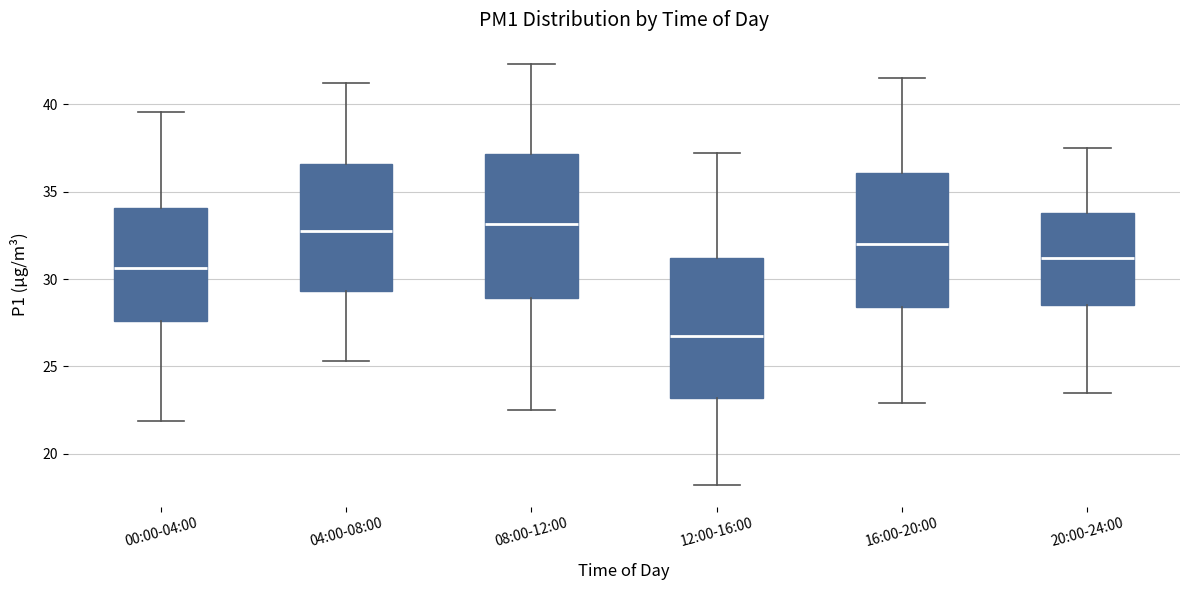

Reading left to right, transcribe this box plot: for each box, give where its median line is, the range the box spans, and where its two whiskers end, as read against the y-axis. The values are not printed on the chart, so give them approximately, as read against the axis.

00:00-04:00: median 30.5, box 27.5 to 34.0, whiskers 22.0 to 39.5
04:00-08:00: median 33.0, box 29.5 to 36.5, whiskers 25.5 to 41.0
08:00-12:00: median 33.0, box 29.0 to 37.0, whiskers 22.5 to 42.5
12:00-16:00: median 27.0, box 23.0 to 31.0, whiskers 18.0 to 37.0
16:00-20:00: median 32.0, box 28.5 to 36.0, whiskers 23.0 to 41.5
20:00-24:00: median 31.0, box 28.5 to 34.0, whiskers 23.5 to 37.5